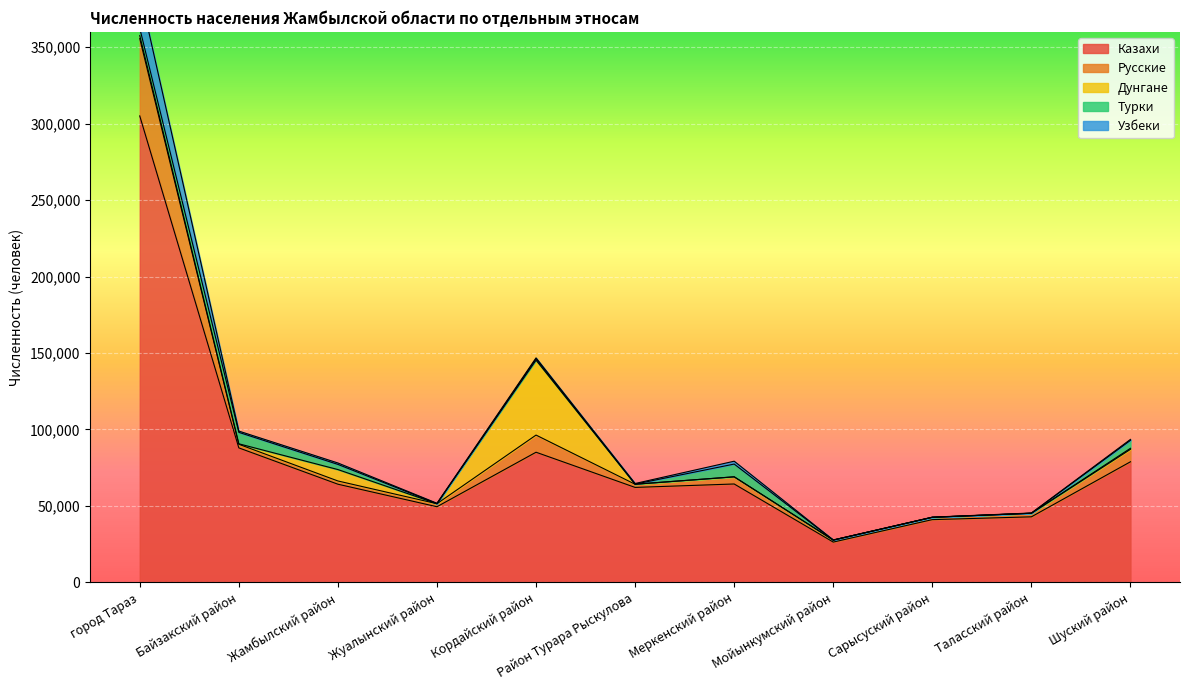

True or false: Турки has more than 0 interior local peaks.

True